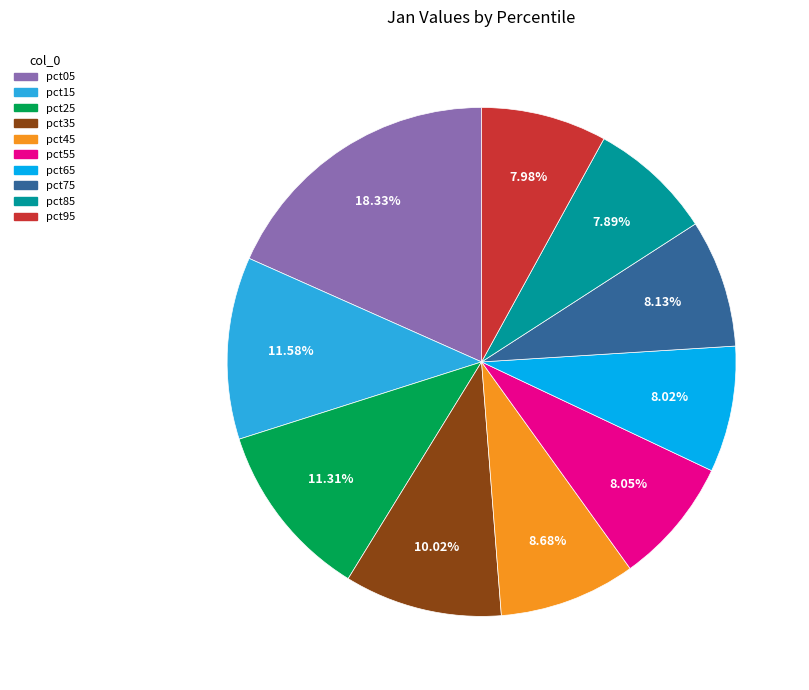

Is there a majority slice in this chart?

No